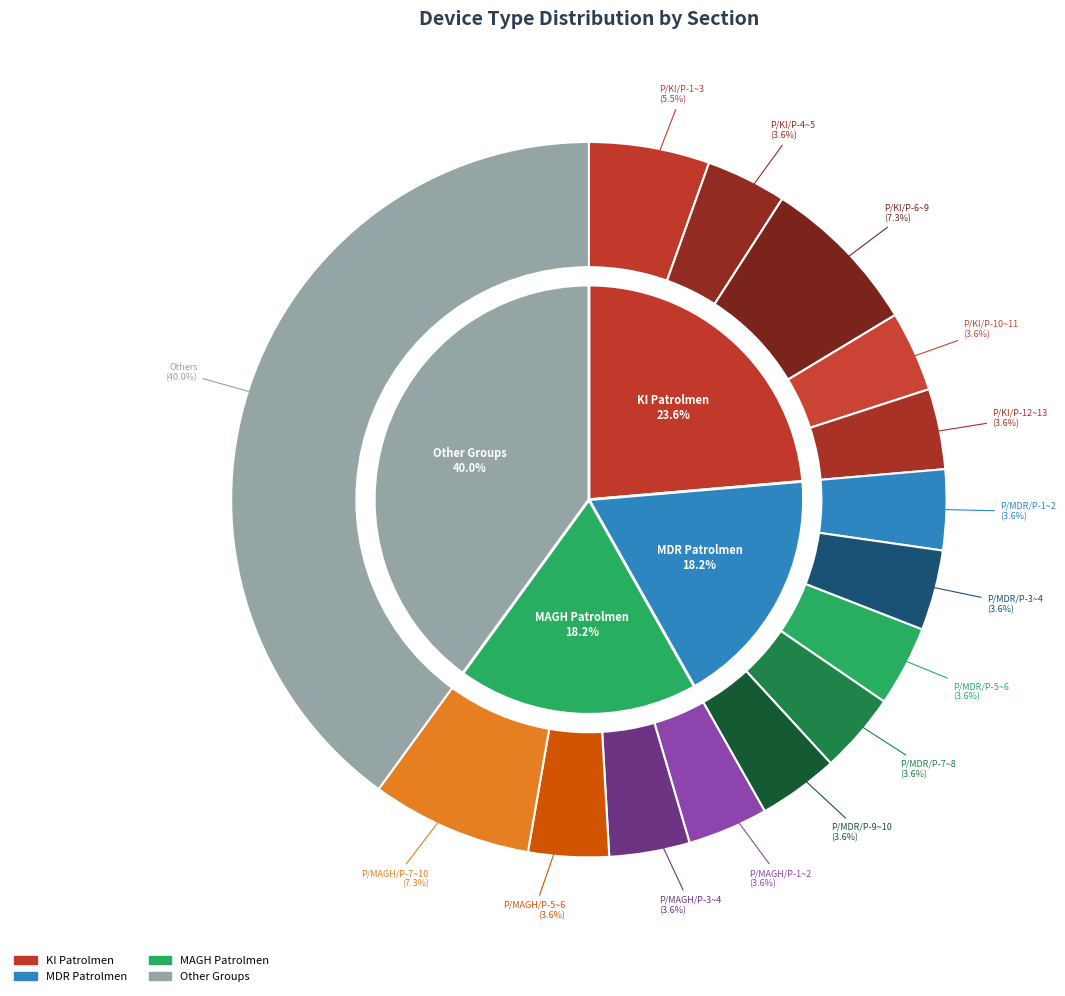

True or false: MAGH accounts for 31% of the total.

False